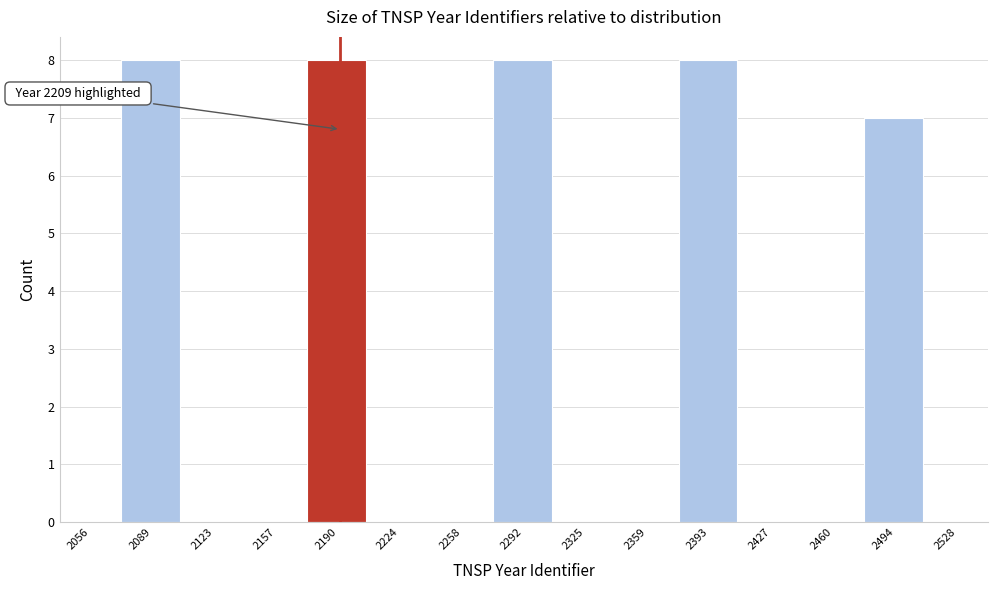

Reading left to right, transcribe all the data shown in this chart.

2056=0	2089=8	2123=0	2157=0	2190=8	2224=0	2258=0	2292=8	2325=0	2359=0	2393=8	2427=0	2460=0	2494=7	2528=0